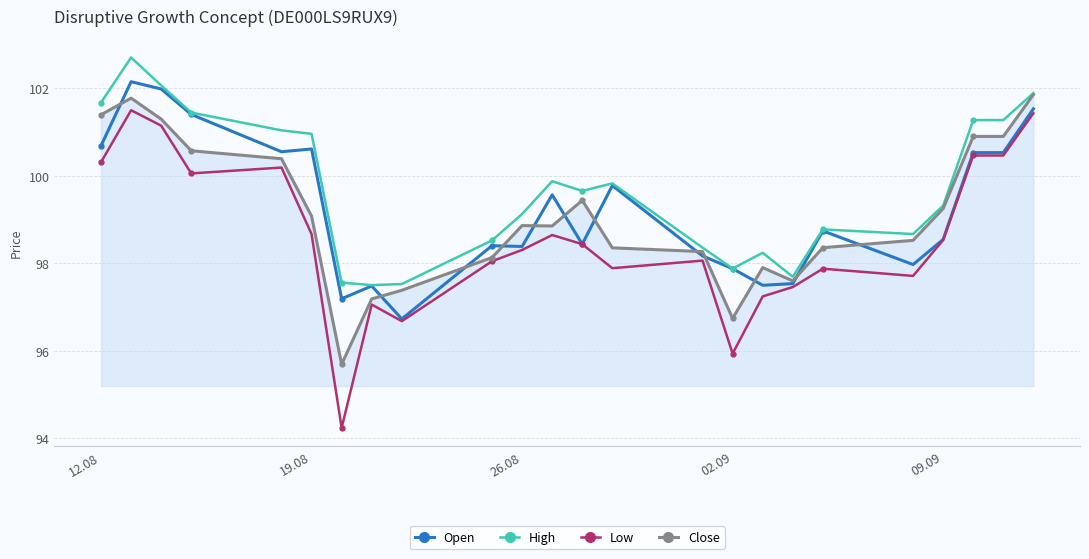

What is the difference between the maximum and second lowest values in the Open series?

5.0